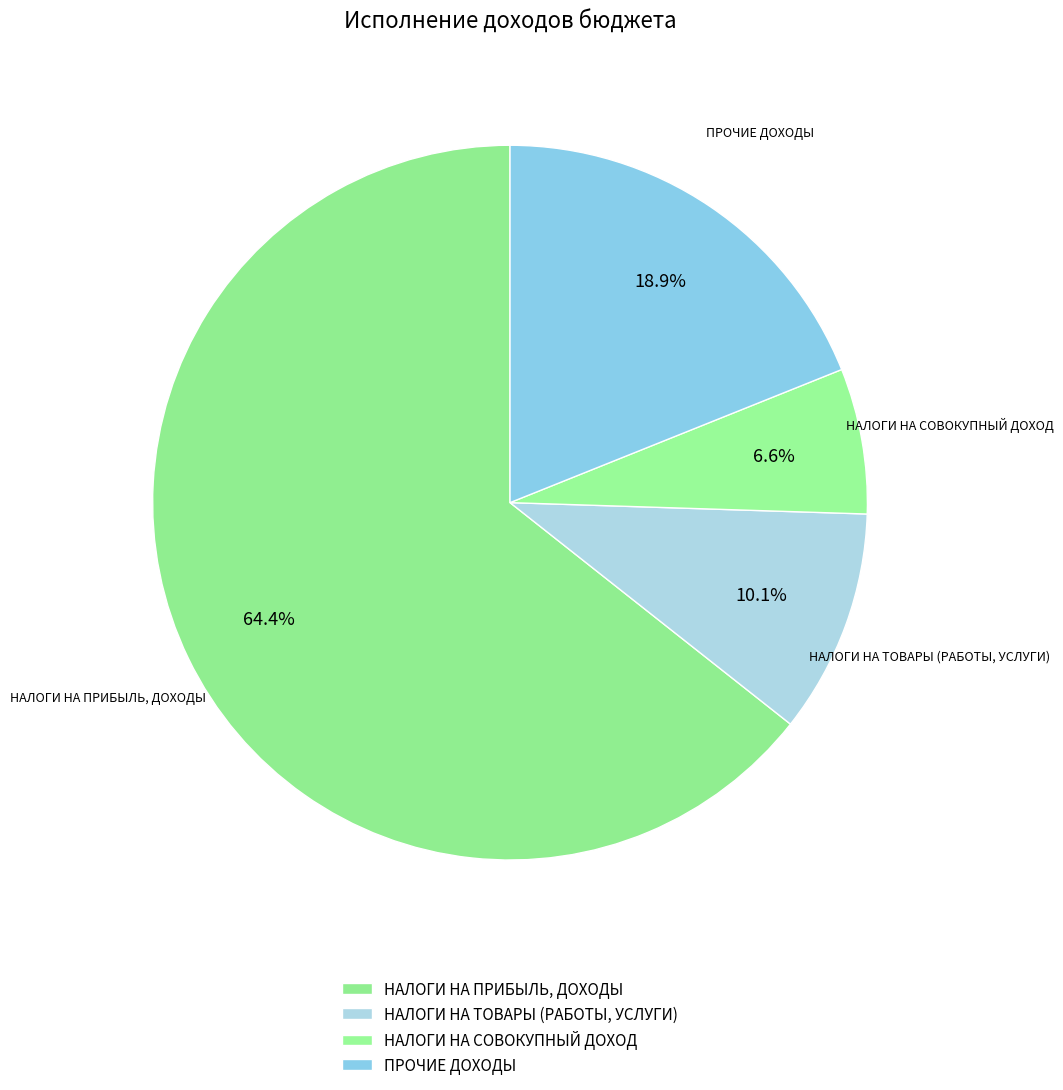

Count the number of slices in the pie.

4